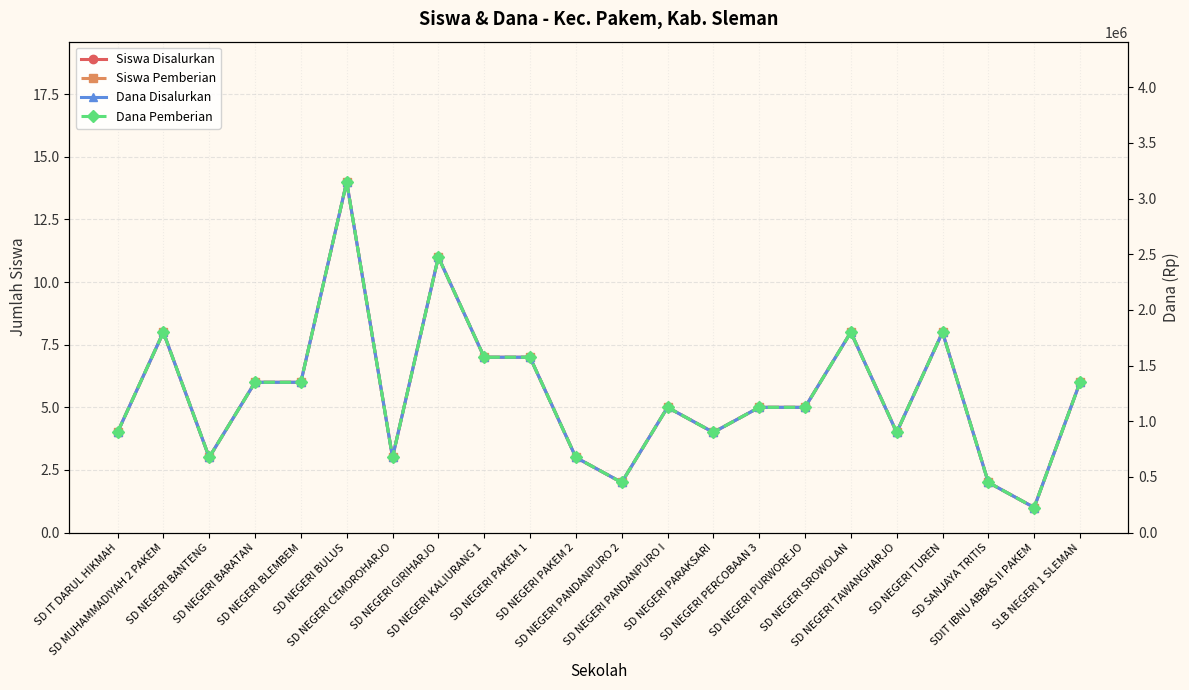

True or false: Siswa Disalurkan and Dana Disalurkan cross at least once.

False